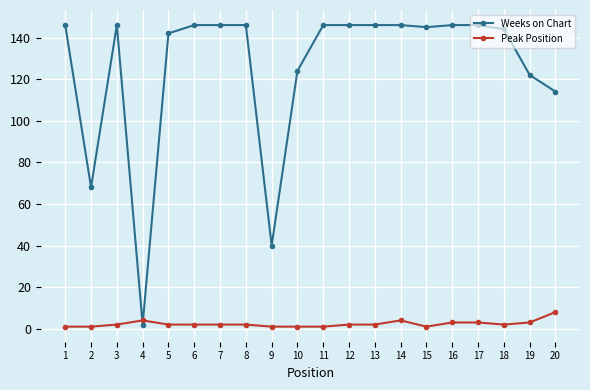

How many Peak Position values are between 1 and 3?

17